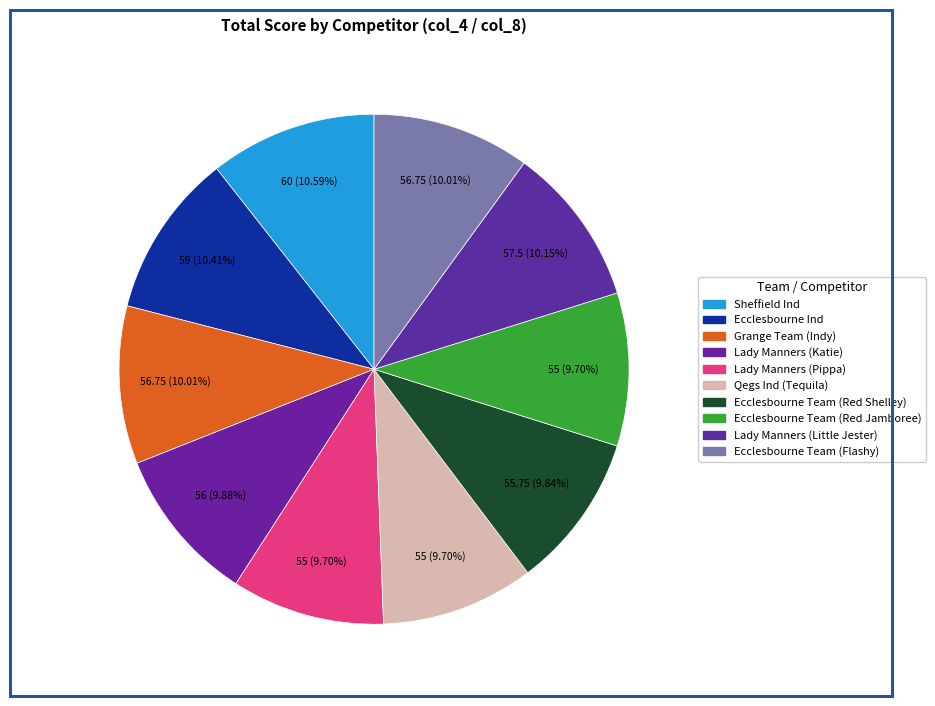

Does Ecclesbourne Team (Red Shelley) represent more than half of the total?

No